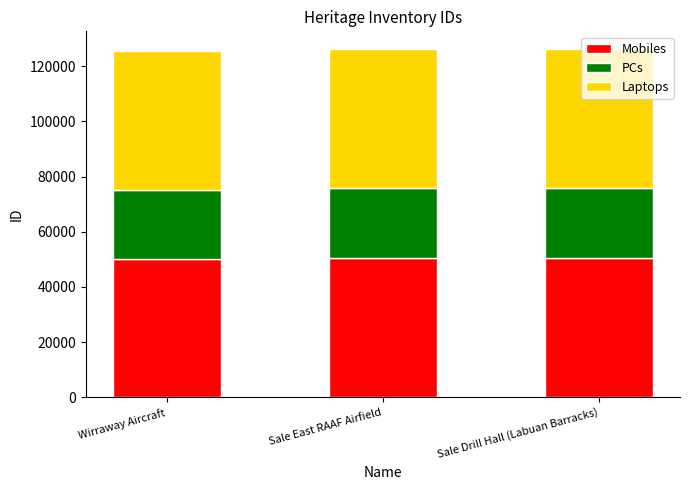

What is the average value of the Mobiles series?

50369.2